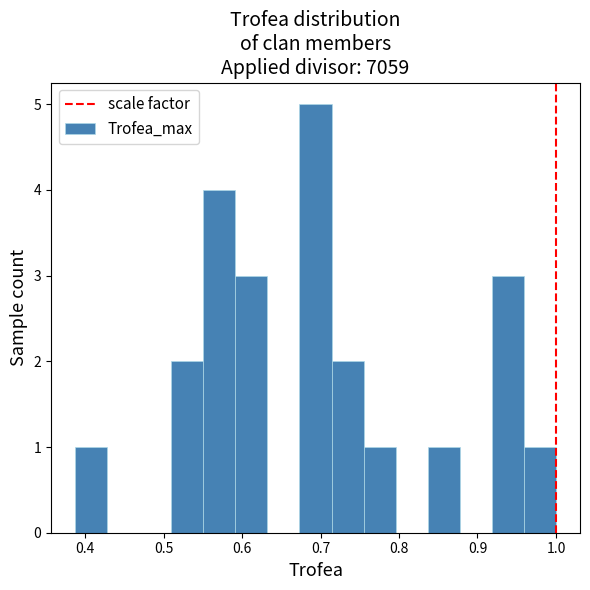

Reading left to right, transcribe this chart: for each bar, give the range it covers on the x-axis and its height. Neither the bar edges nor the heights are printed on the chart, so give them approximately, as read against the axes.

0.39 to 0.43: 1
0.43 to 0.47: 0
0.47 to 0.51: 0
0.51 to 0.55: 2
0.55 to 0.59: 4
0.59 to 0.63: 3
0.63 to 0.67: 0
0.67 to 0.71: 5
0.71 to 0.75: 2
0.75 to 0.80: 1
0.80 to 0.84: 0
0.84 to 0.88: 1
0.88 to 0.92: 0
0.92 to 0.96: 3
0.96 to 1.00: 1